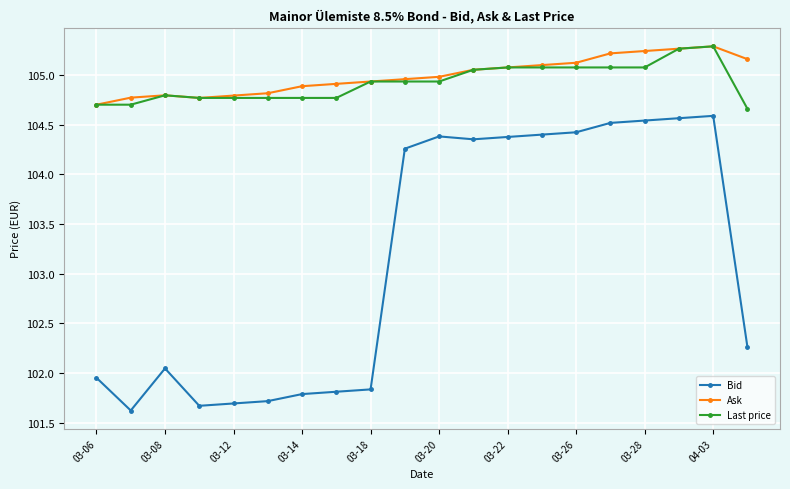

What is the highest value of the Ask series?

105.3